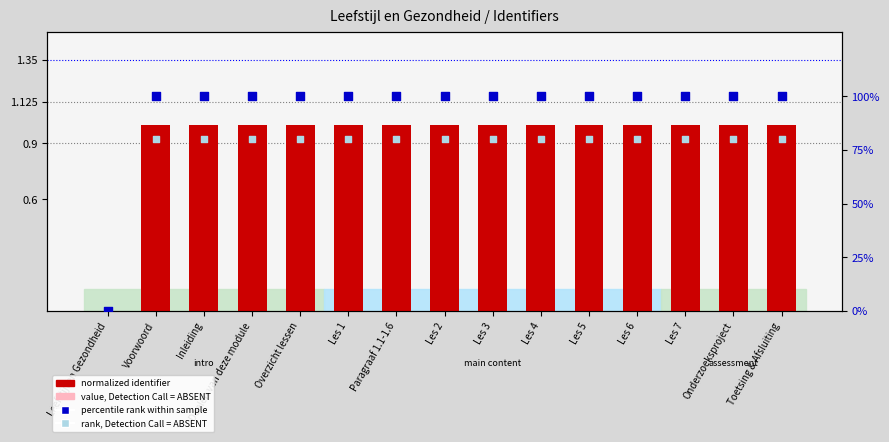

Is the value of normalized identifier at Les 2 greater than the value of percentile rank within sample at Onderzoeksproject?

No